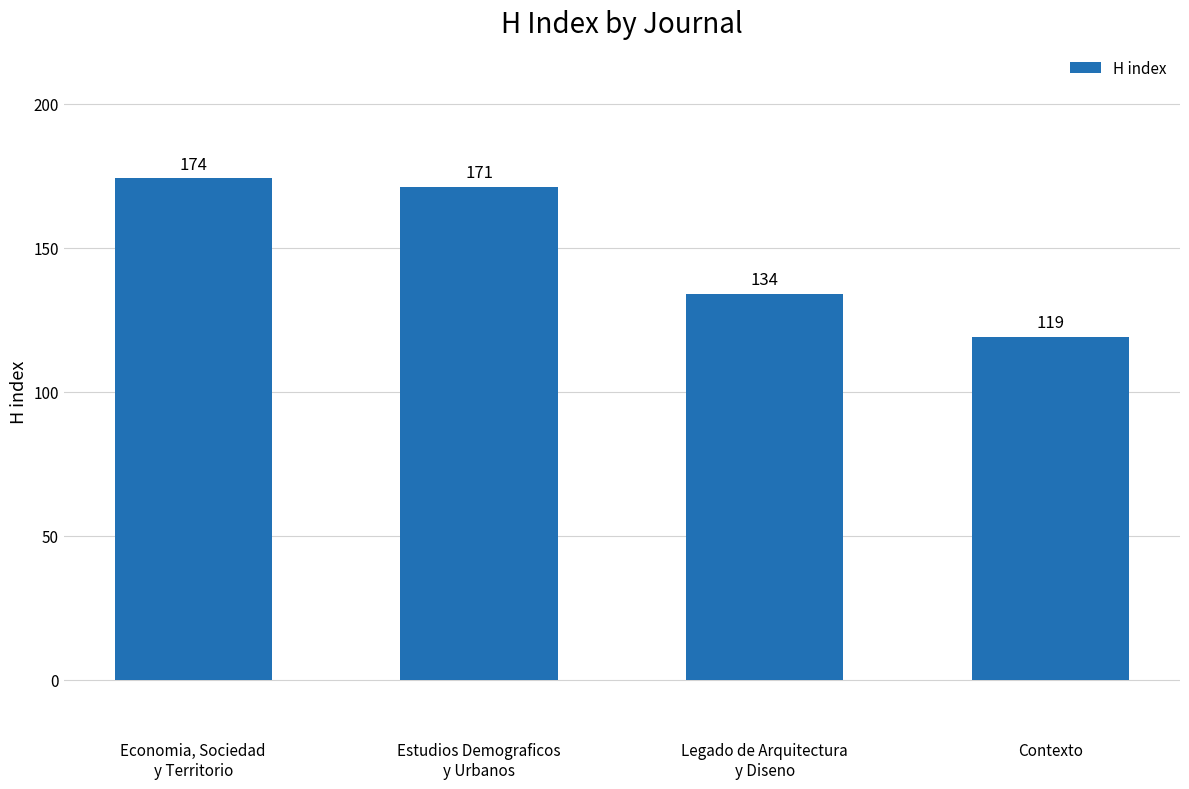

The chart shows a value of 171 at Estudios Demograficos
y Urbanos. True or false?

True